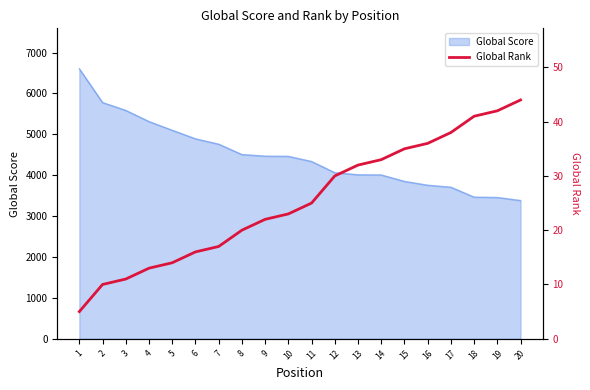

The value of Global Score at 16 is 985. True or false?

False